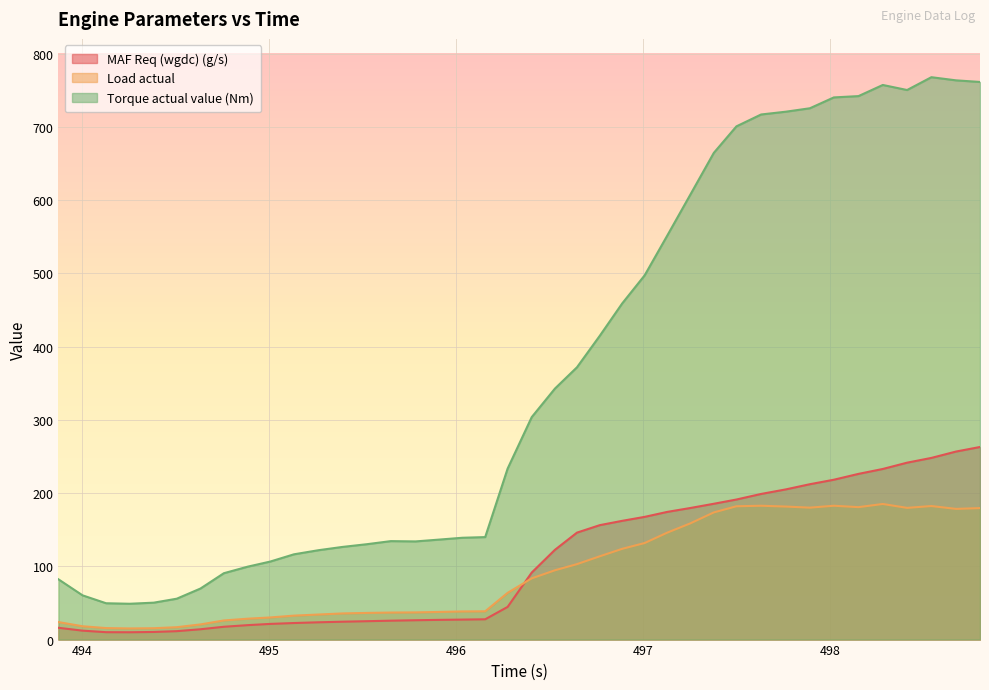

In Torque actual value (Nm), how many points are higher than both neighbors (excluding endpoints)?

3